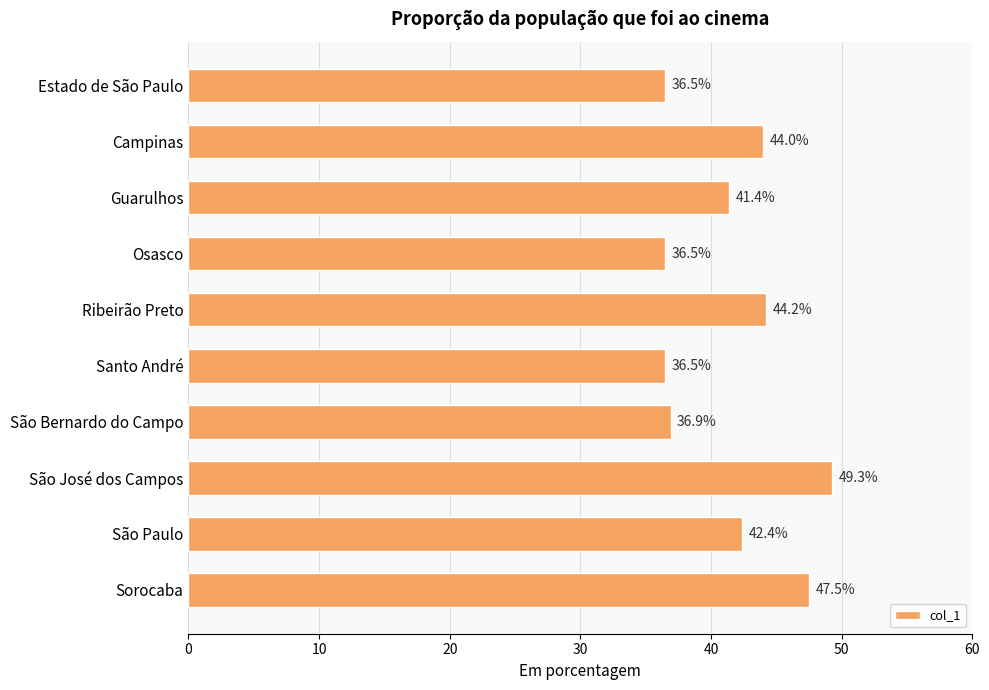

The chart shows a value of 23.9 at Estado de São Paulo. True or false?

False